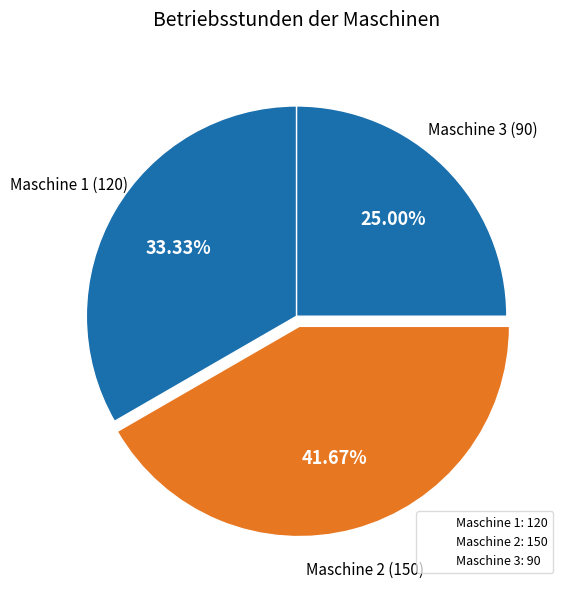

What is the total percentage of Maschine 1 and Maschine 2?

75.0%